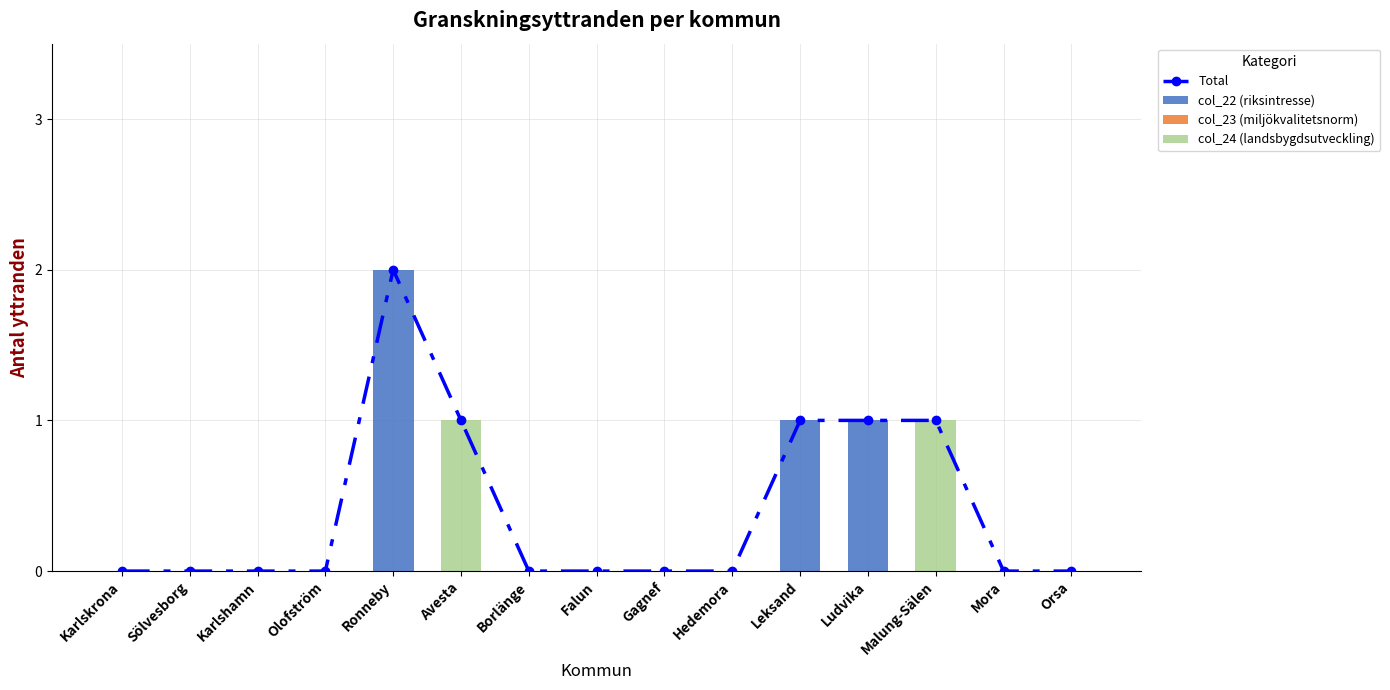

List the series in order of their overall mean, highest first.

Total, col_22 (riksintresse), col_24 (landsbygdsutveckling), col_23 (miljökvalitetsnorm)